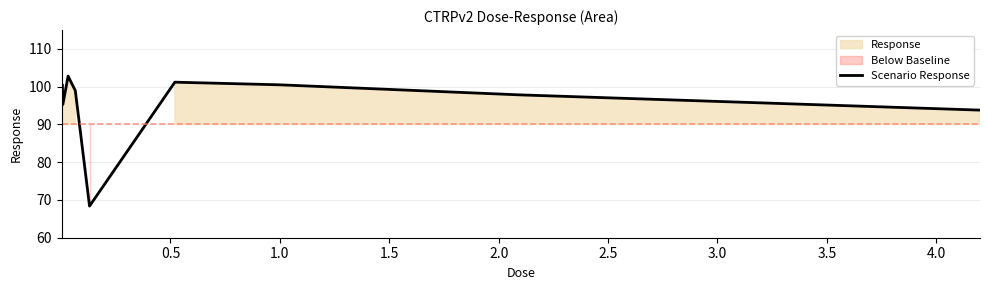

What is the highest value of the Scenario Response series?

102.8